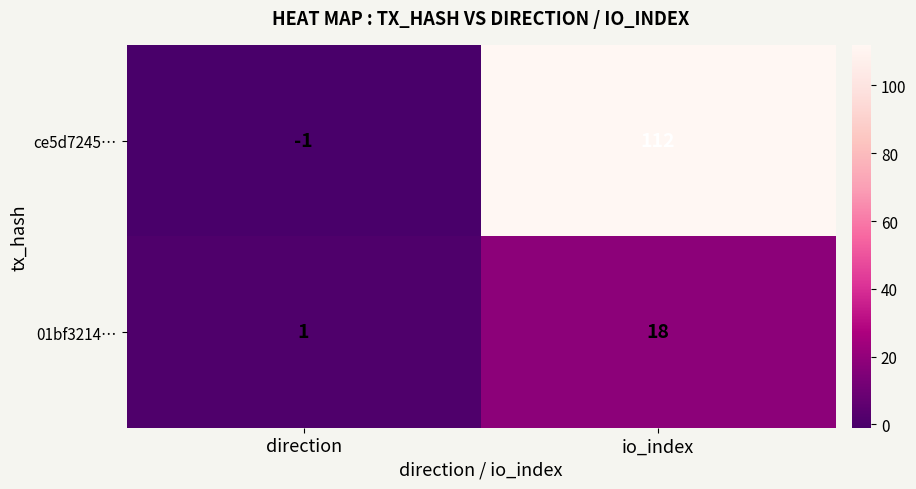

Where is ce5d7245… nearest to the value 55?

direction